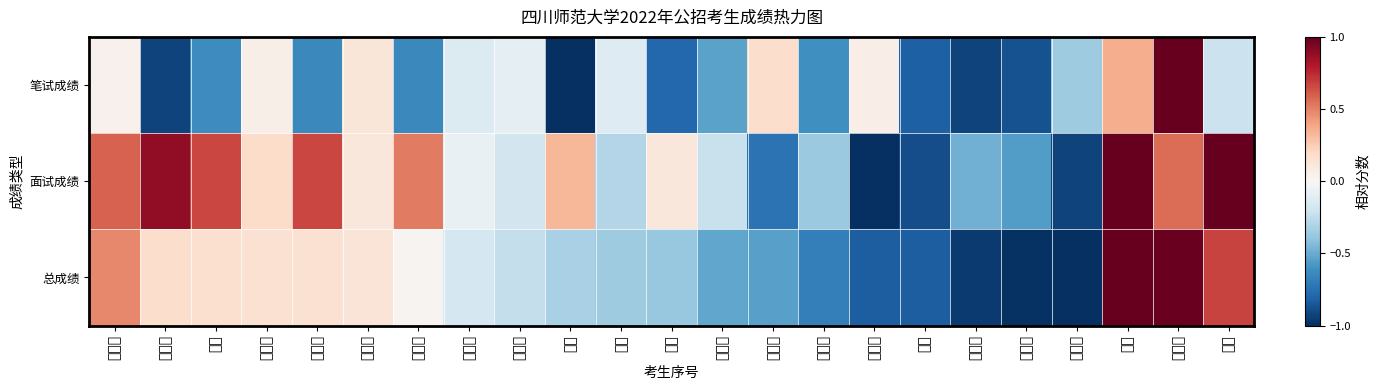

Count the number of data series in this chart.

3